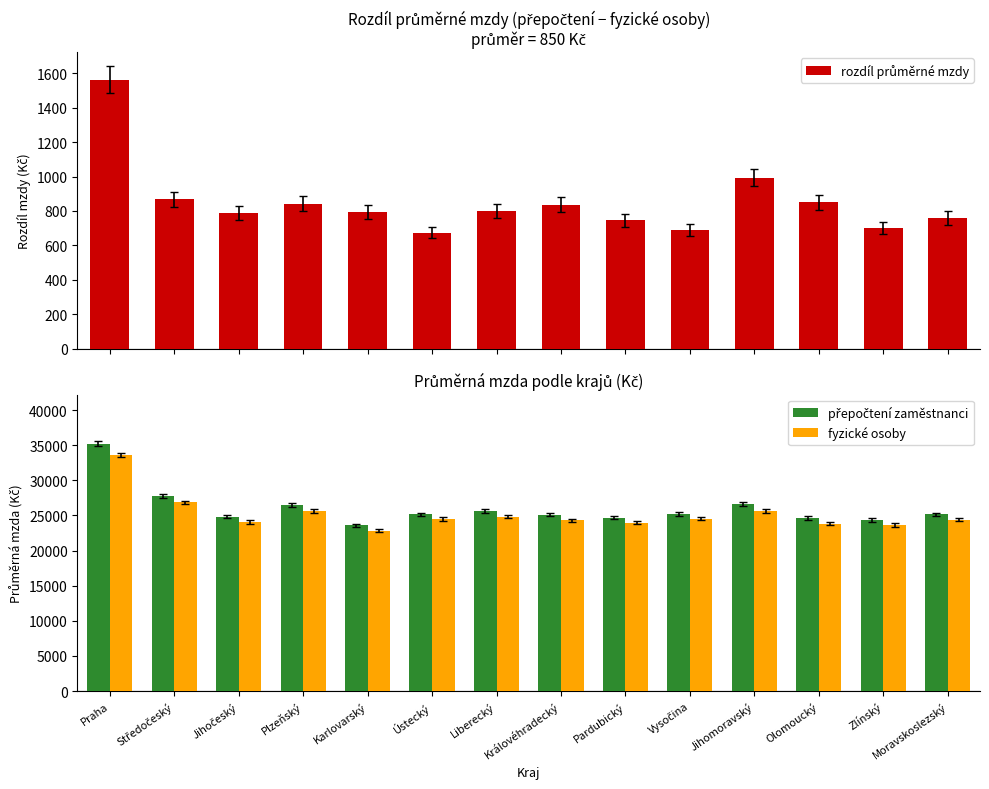

How many bars are there in each group?

3